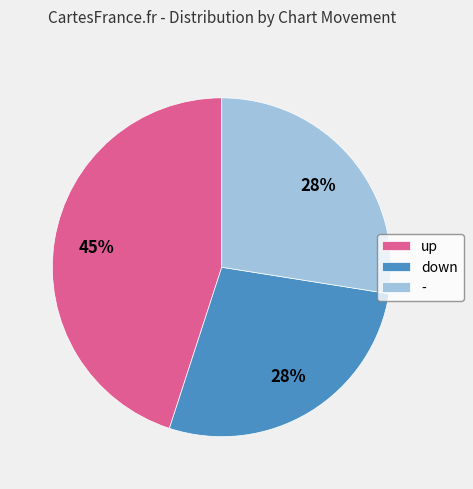

Is there a majority slice in this chart?

No